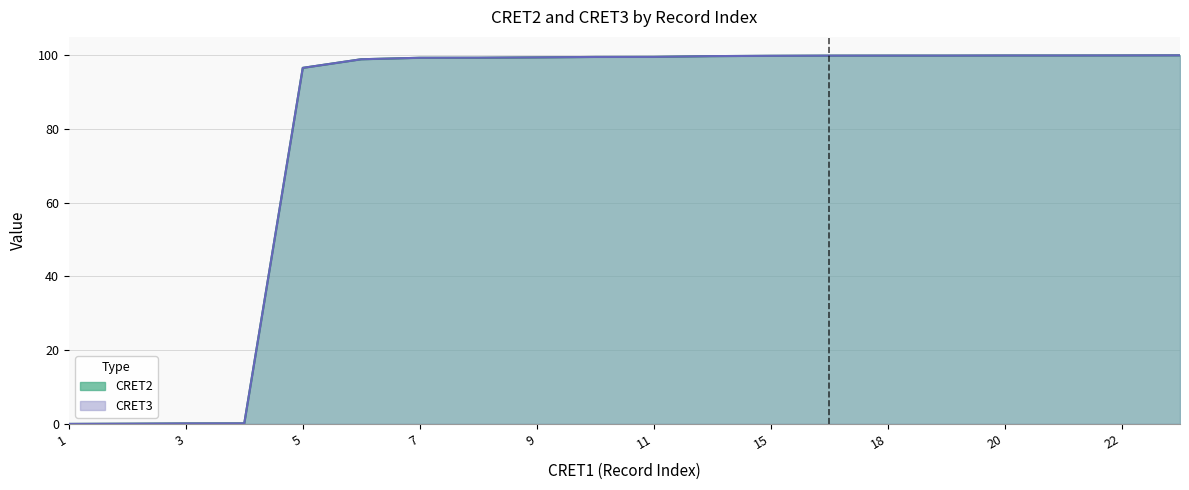

Which series has the largest range (max minus min)?

CRET2